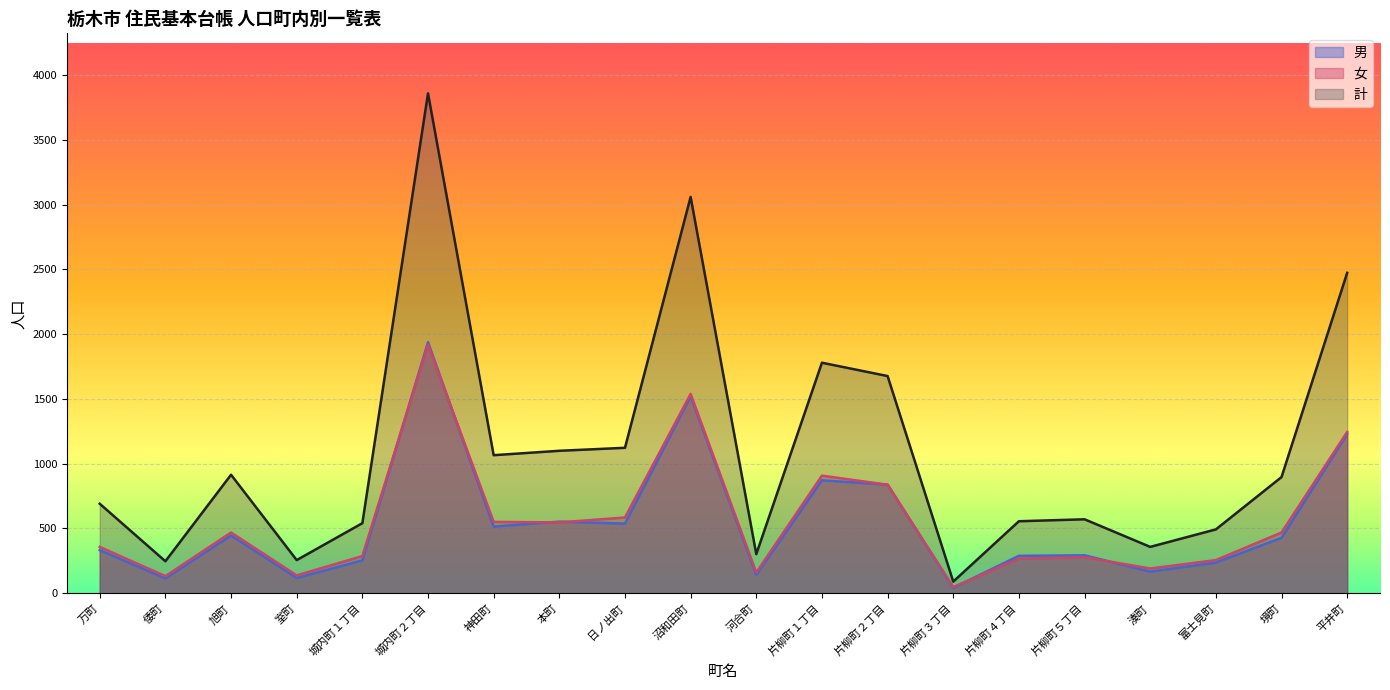

Which has a higher value, 旭町 or 片柳町３丁目?

旭町